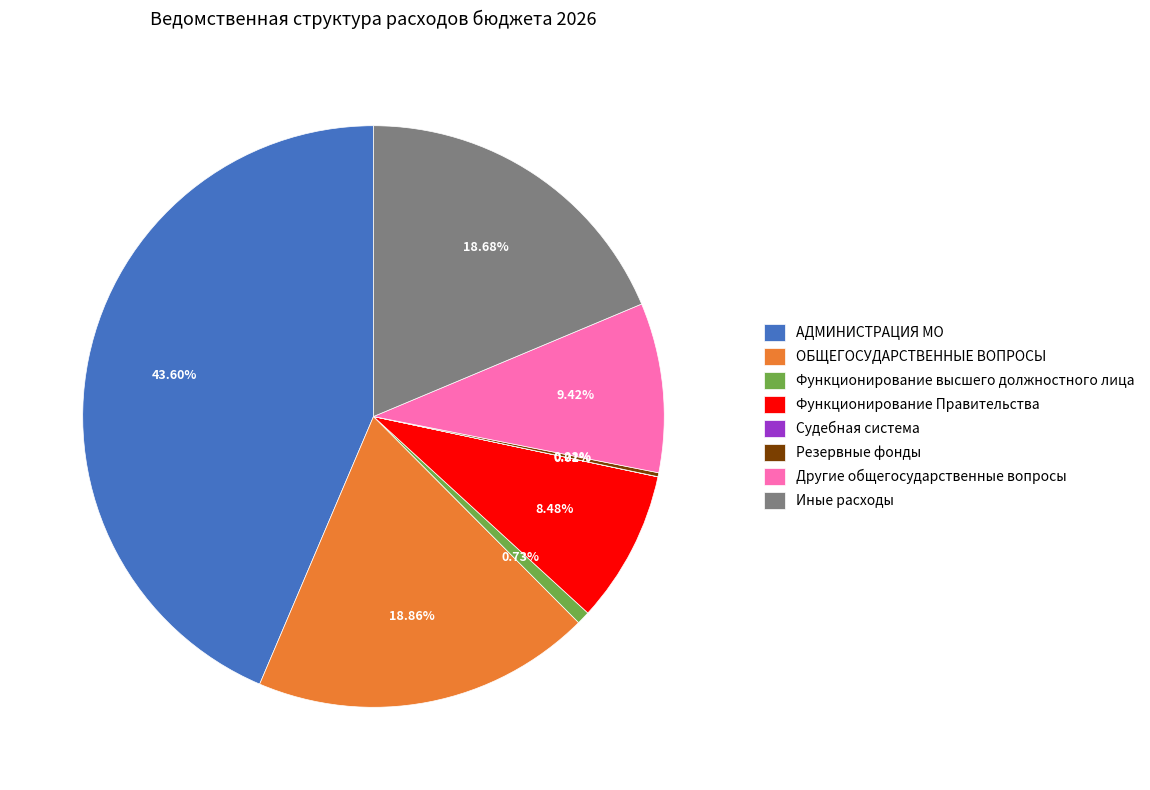

Combined, what portion of the pie is ОБЩЕГОСУДАРСТВЕННЫЕ ВОПРОСЫ and Другие общегосударственные вопросы?

28.3%